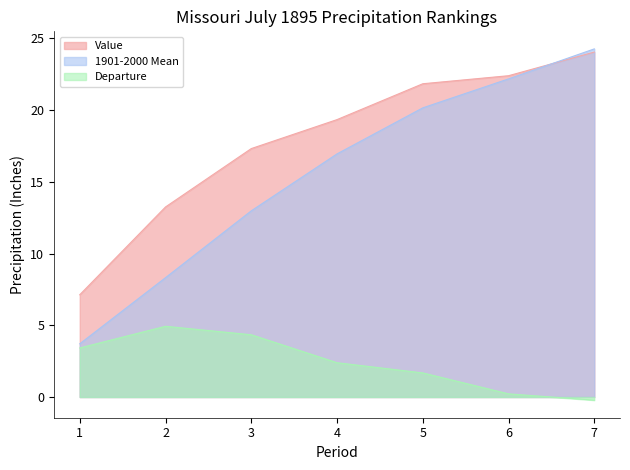

True or false: Value and Departure intersect in this chart.

False